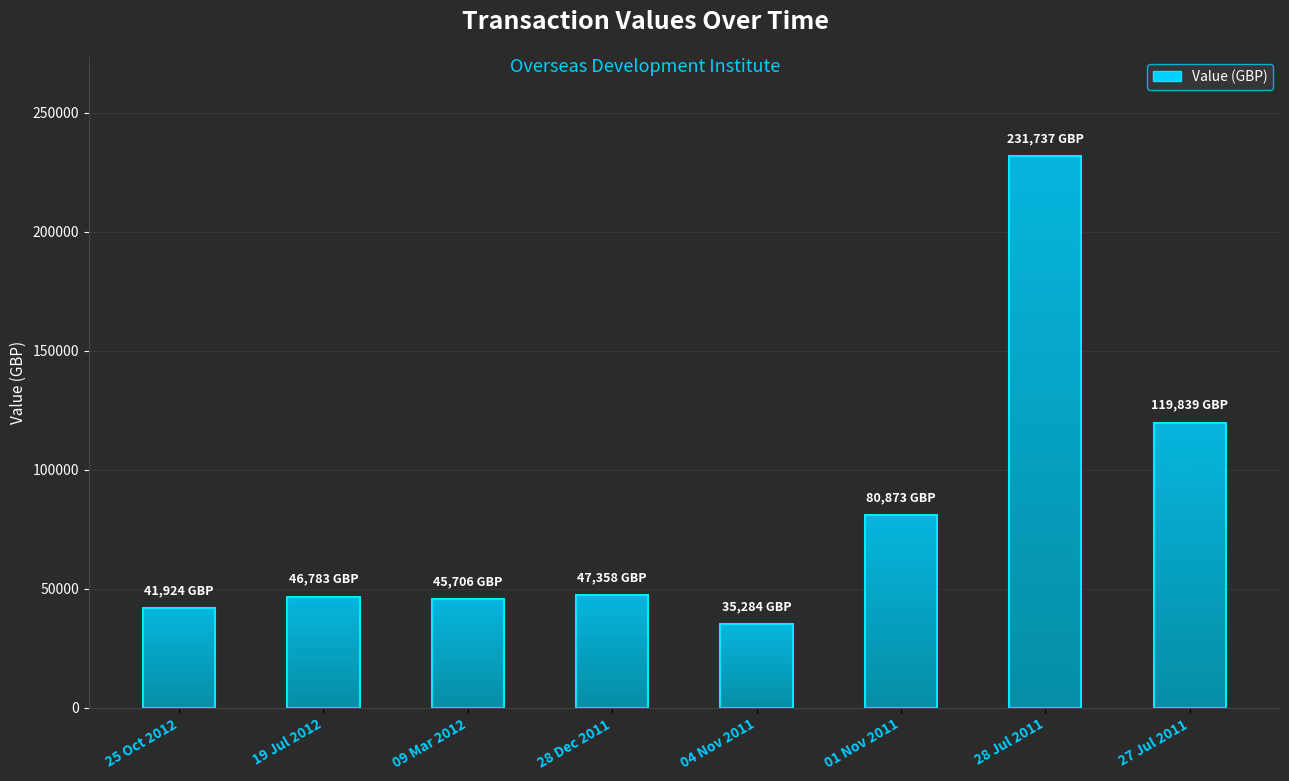

List the labels in order of value, largest first.

28 Jul 2011, 27 Jul 2011, 01 Nov 2011, 28 Dec 2011, 19 Jul 2012, 09 Mar 2012, 25 Oct 2012, 04 Nov 2011